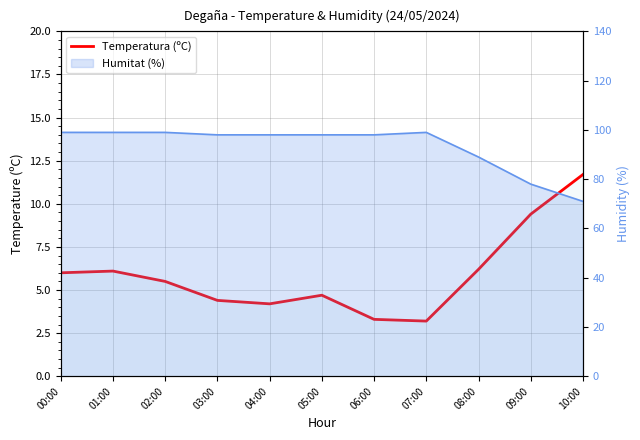

Reading right to left, extract all data points from this chart.

11.7	9.4	6.2	3.2	3.3	4.7	4.2	4.4	5.5	6.1	6.0